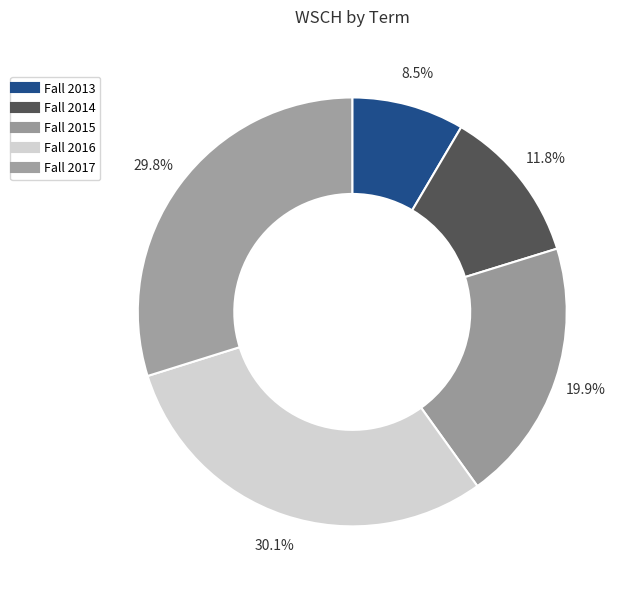

To the nearest percent, what is the average slice percentage?

20%